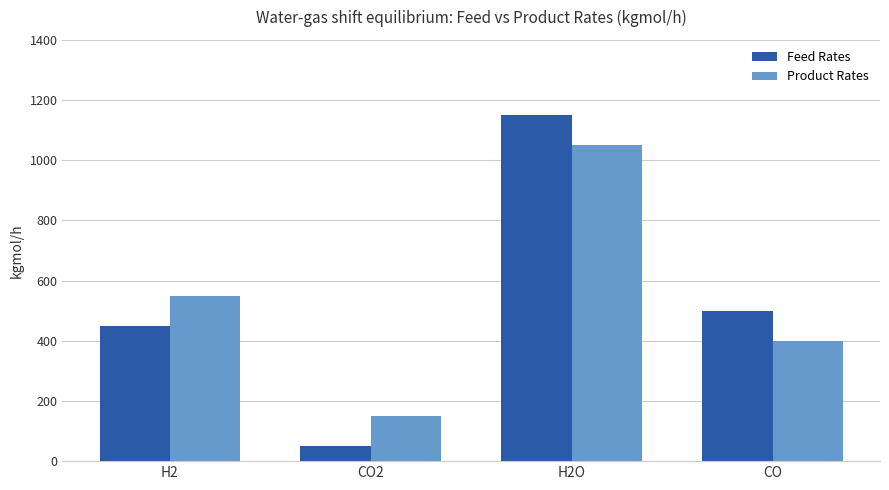

What is the total value across all series at CO2?

200